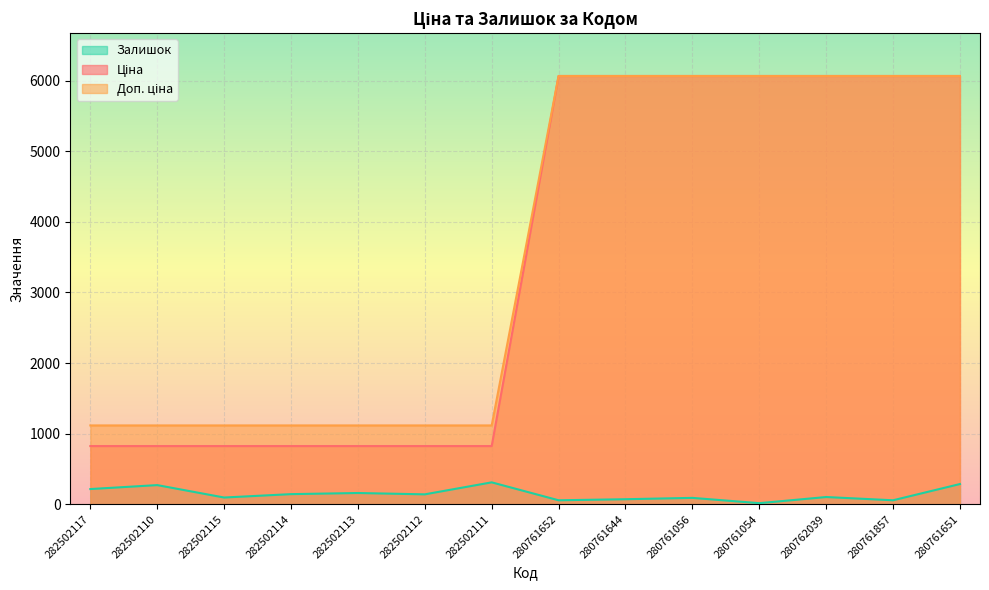

What is the highest value of the Залишок series?

310.0